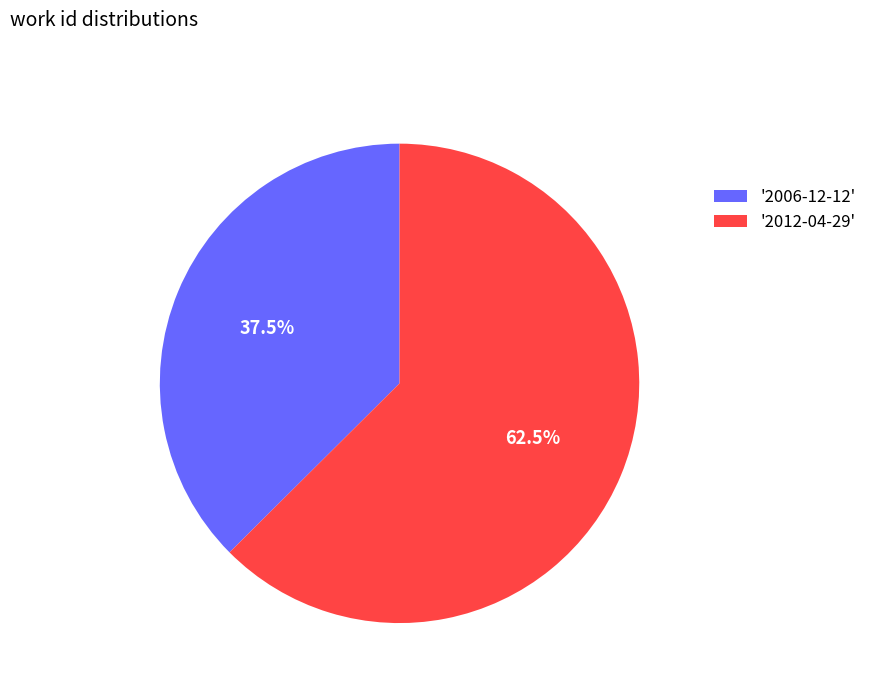

Which category accounts for the majority?

'2012-04-29'